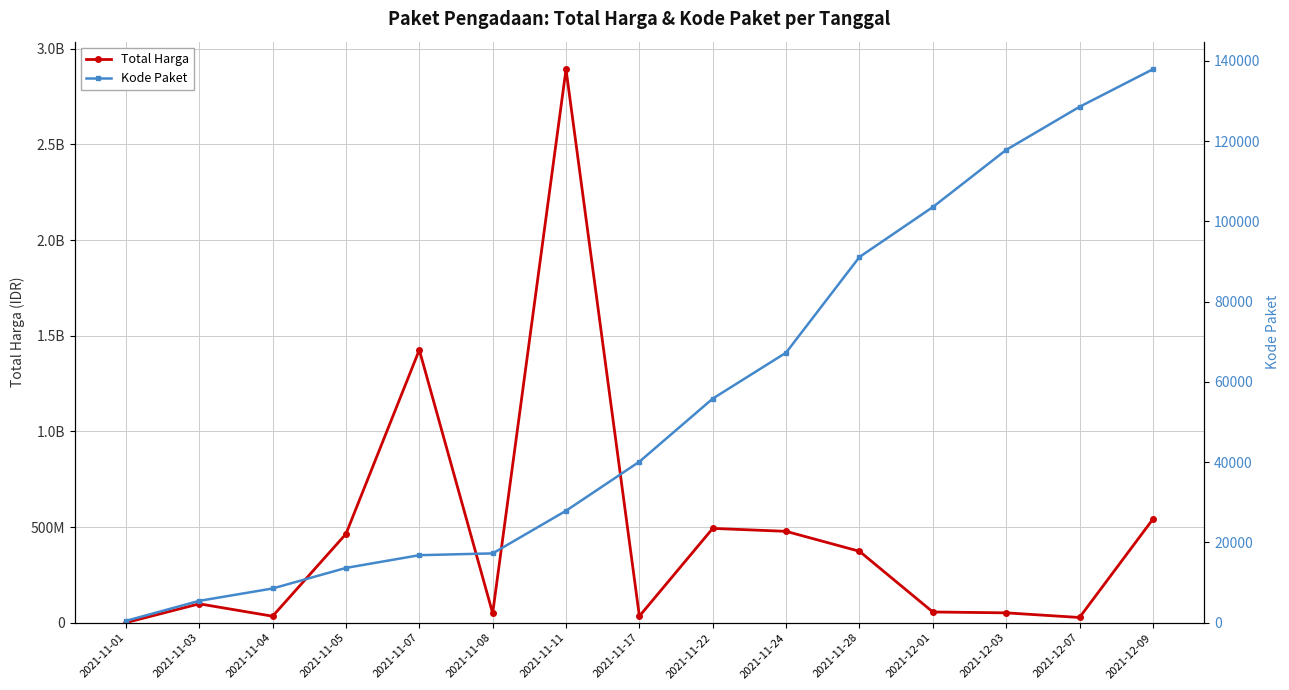

What is the minimum value for Kode Paket?

464